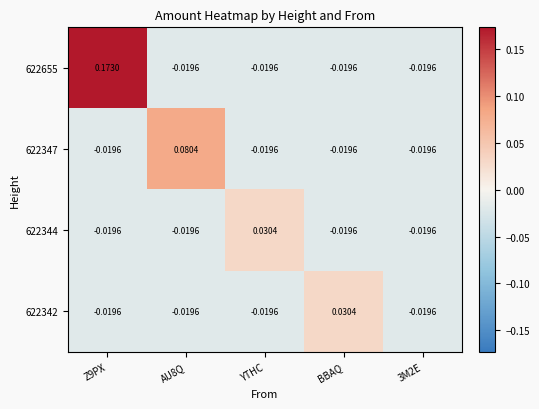

At which label does 622344 first exceed 0?

YTHC